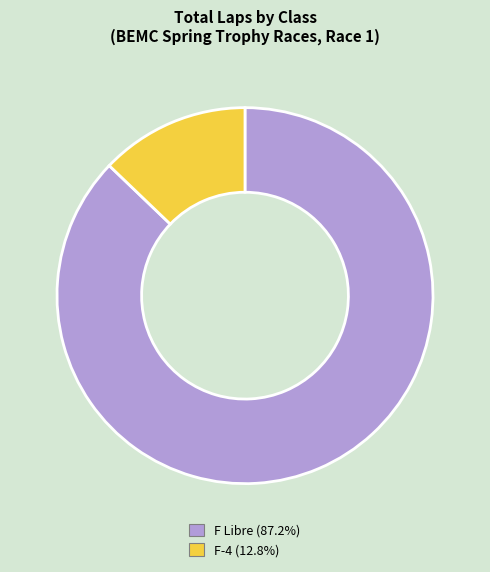

Count the number of slices in the pie.

2